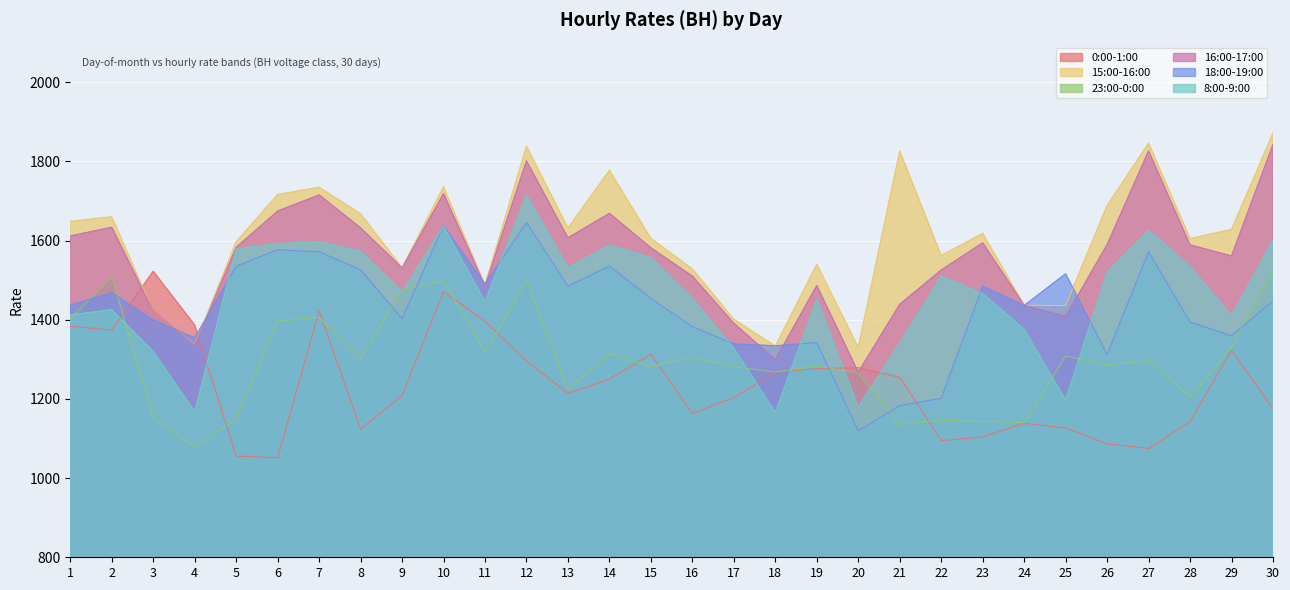

Reading left to right, what are all the values shown in this chart?

0:00-1:00: 1=1383.5	2=1374.0	3=1522.5	4=1386.8	5=1055.8	6=1051.5	7=1422.0	8=1124.1	9=1208.6	10=1471.1	11=1396.2	12=1295.8	13=1213.9	14=1250.2	15=1312.8	16=1163.7	17=1203.3	18=1267.1	19=1276.6	20=1278.7	21=1254.8	22=1094.5	23=1103.9	24=1138.4	25=1126.8	26=1086.6	27=1074.7	28=1142.8	29=1322.9	30=1175.2
15:00-16:00: 1=1648.4	2=1660.1	3=1421.7	4=1337.0	5=1596.9	6=1716.3	7=1734.8	8=1667.8	9=1531.4	10=1735.8	11=1488.0	12=1838.5	13=1631.7	14=1777.6	15=1605.7	16=1528.3	17=1401.4	18=1333.5	19=1540.4	20=1330.0	21=1826.4	22=1562.1	23=1618.2	24=1436.7	25=1435.8	26=1688.4	27=1846.3	28=1605.1	29=1628.2	30=1871.7
23:00-0:00: 1=1402.2	2=1509.1	3=1152.2	4=1079.6	5=1147.0	6=1396.5	7=1406.0	8=1300.5	9=1477.0	10=1498.4	11=1318.8	12=1498.0	13=1224.4	14=1312.8	15=1282.0	16=1304.0	17=1281.5	18=1267.8	19=1283.4	20=1265.7	21=1135.0	22=1146.0	23=1142.8	24=1140.1	25=1308.6	26=1285.4	27=1296.6	28=1204.5	29=1330.6	30=1523.8
16:00-17:00: 1=1611.7	2=1633.6	3=1422.5	4=1335.7	5=1582.9	6=1674.5	7=1715.2	8=1632.1	9=1531.0	10=1718.6	11=1485.7	12=1801.3	13=1607.0	14=1668.8	15=1581.7	16=1510.2	17=1391.0	18=1299.2	19=1486.6	20=1267.5	21=1439.1	22=1525.6	23=1594.3	24=1436.8	25=1407.7	26=1589.9	27=1826.5	28=1589.0	29=1561.1	30=1843.0
18:00-19:00: 1=1436.6	2=1468.3	3=1399.5	4=1354.3	5=1535.2	6=1576.7	7=1571.5	8=1526.3	9=1402.5	10=1637.5	11=1490.5	12=1645.7	13=1484.8	14=1535.7	15=1453.5	16=1382.6	17=1338.9	18=1334.2	19=1342.4	20=1119.2	21=1183.1	22=1201.6	23=1485.1	24=1435.9	25=1516.2	26=1312.0	27=1571.7	28=1394.1	29=1359.3	30=1447.8
8:00-9:00: 1=1412.4	2=1425.6	3=1319.8	4=1168.0	5=1579.1	6=1592.3	7=1597.2	8=1573.2	9=1470.6	10=1636.4	11=1445.8	12=1714.9	13=1531.5	14=1588.8	15=1556.5	16=1453.7	17=1327.8	18=1165.8	19=1451.9	20=1179.3	21=1340.6	22=1510.2	23=1466.0	24=1375.8	25=1197.5	26=1521.0	27=1626.1	28=1534.6	29=1410.3	30=1600.7